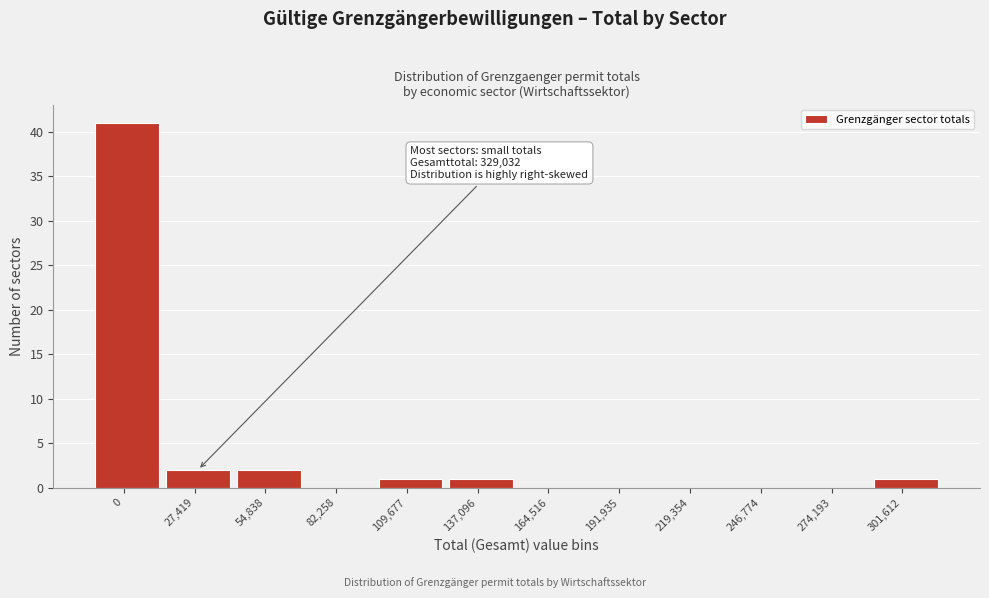

Reading left to right, list all the values displayed in this chart.

0=41	27,419=2	54,838=2	82,258=0	109,677=1	137,096=1	164,516=0	191,935=0	219,354=0	246,774=0	274,193=0	301,612=1